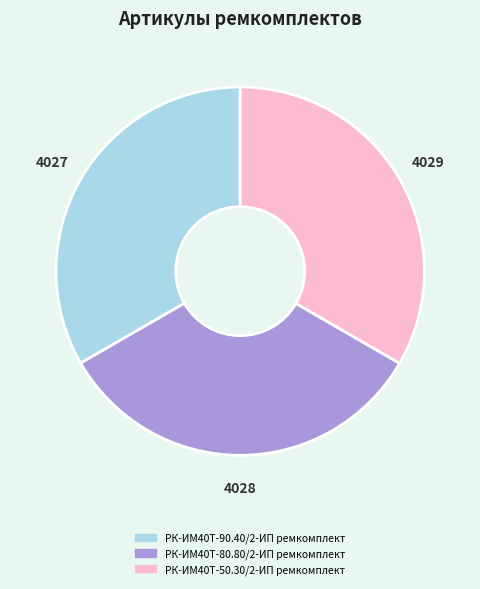

Is there a majority slice in this chart?

No